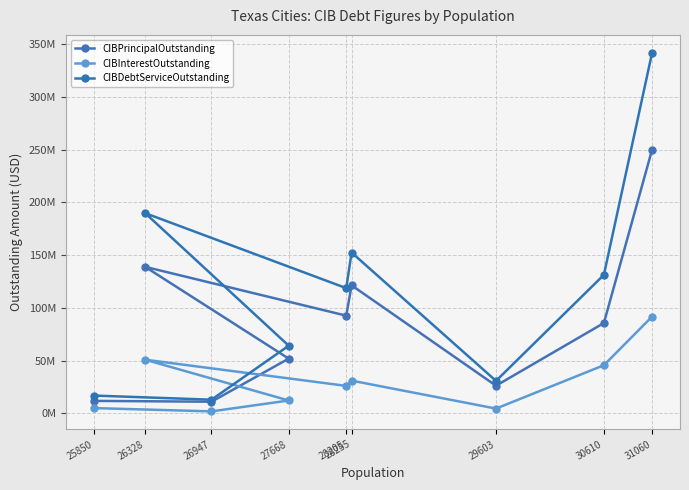

True or false: CIBInterestOutstanding and CIBPrincipalOutstanding cross at least once.

False